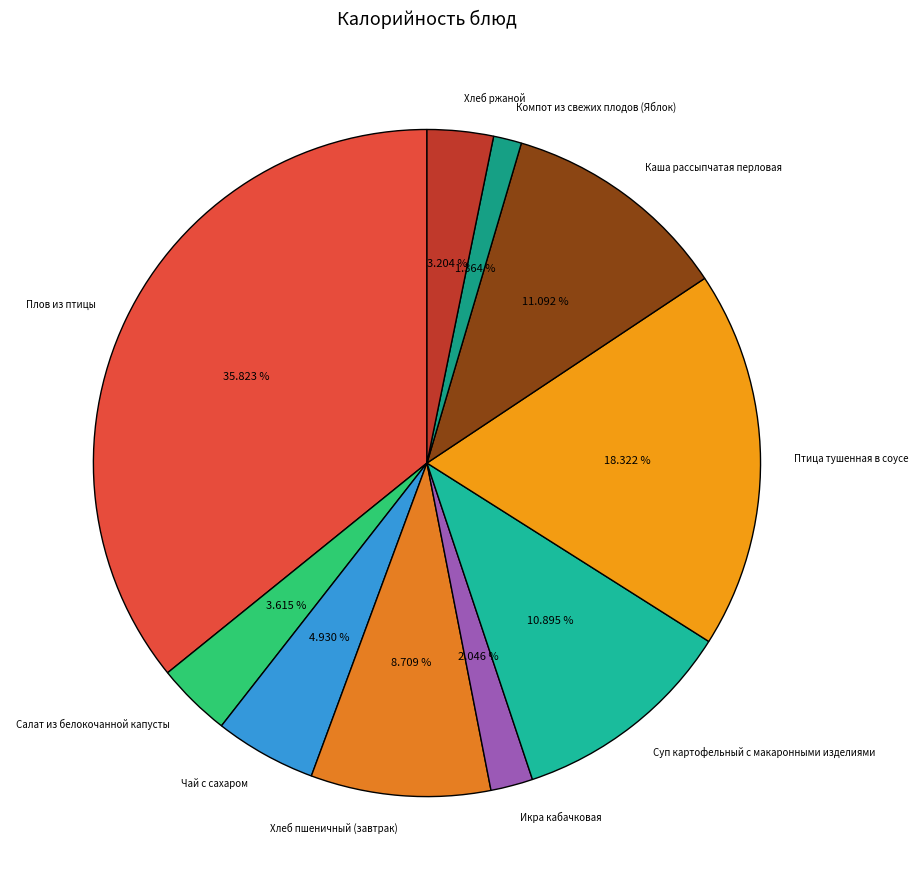

Does any single category account for the majority?

No